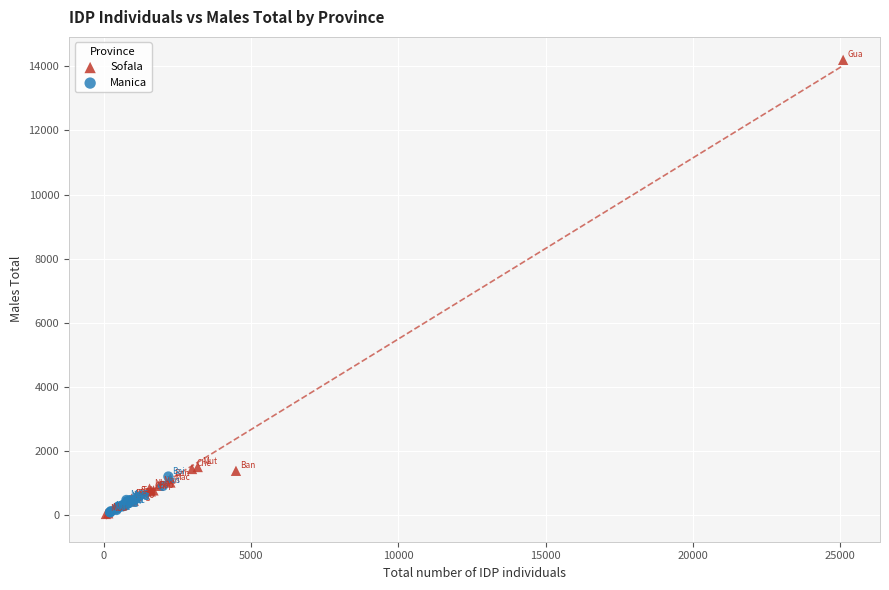

Which series has the largest Y range (max minus min)?

Sofala